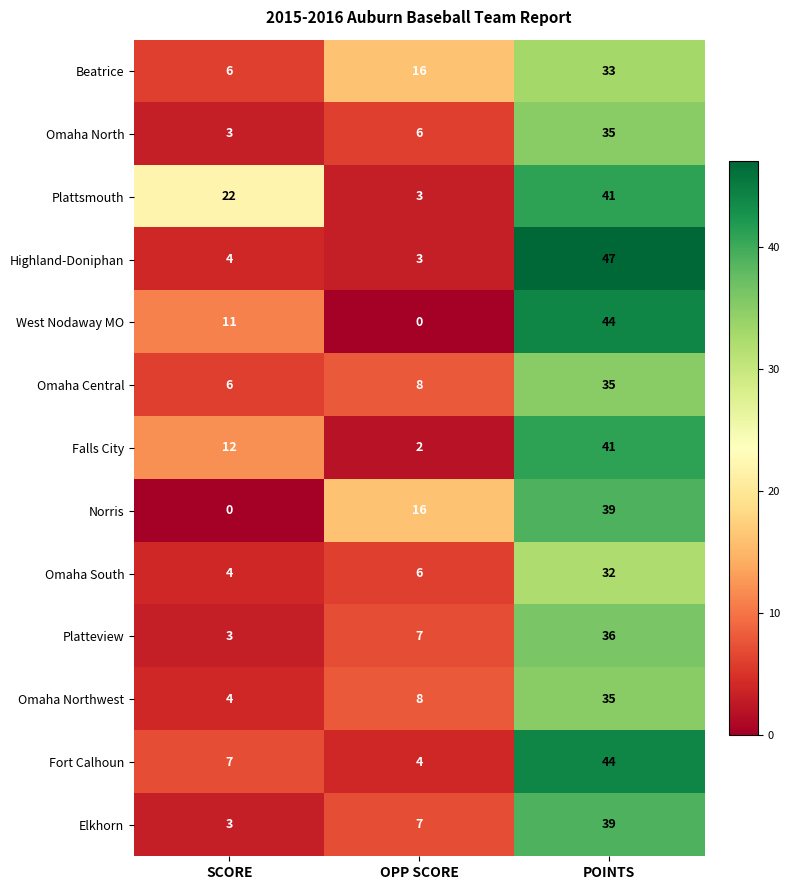

What is the difference between the highest and lowest values at SCORE?

22